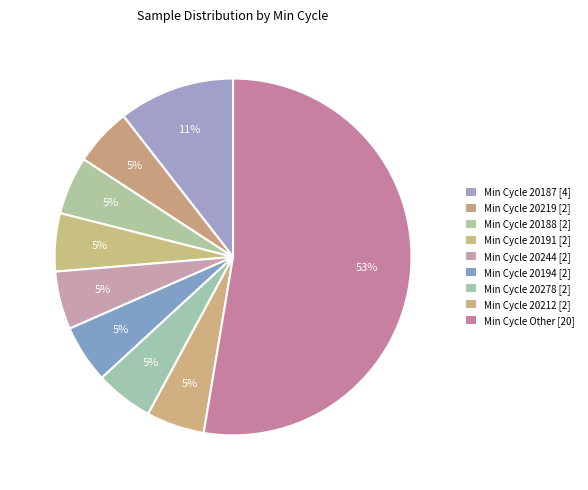

Which category has the smallest portion of the pie?

20194